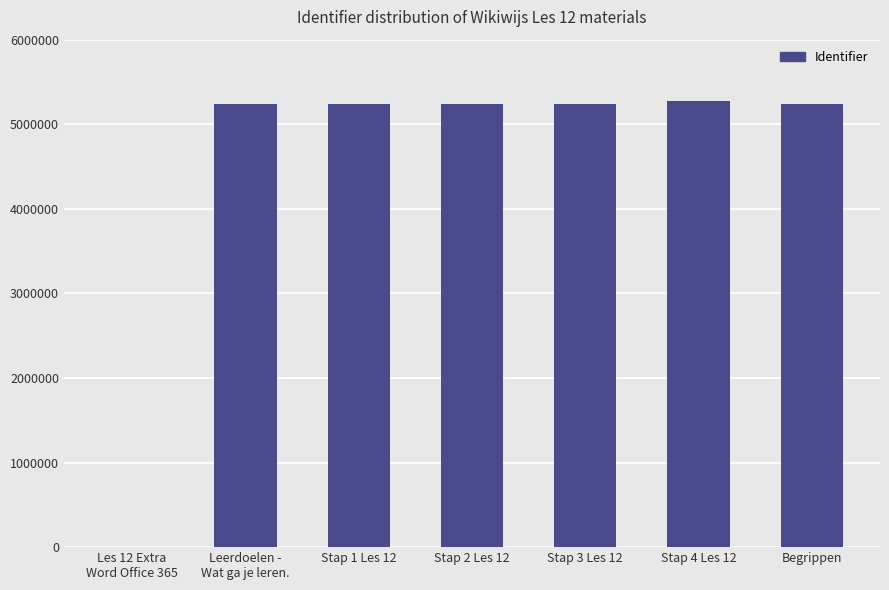

The value at Stap 1 Les 12 is 5245231. True or false?

True